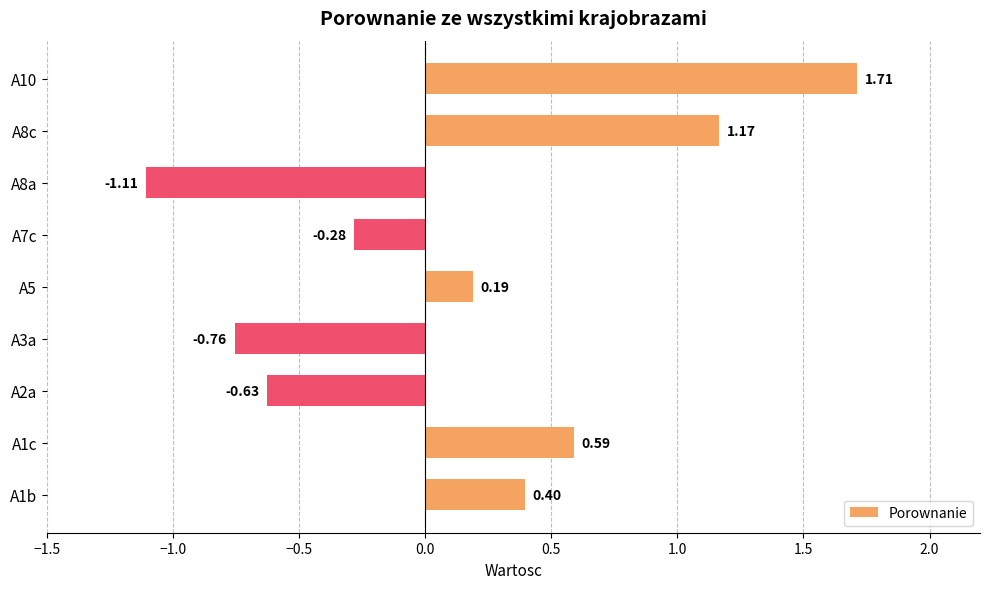

Does the chart contain stacked bars?

No